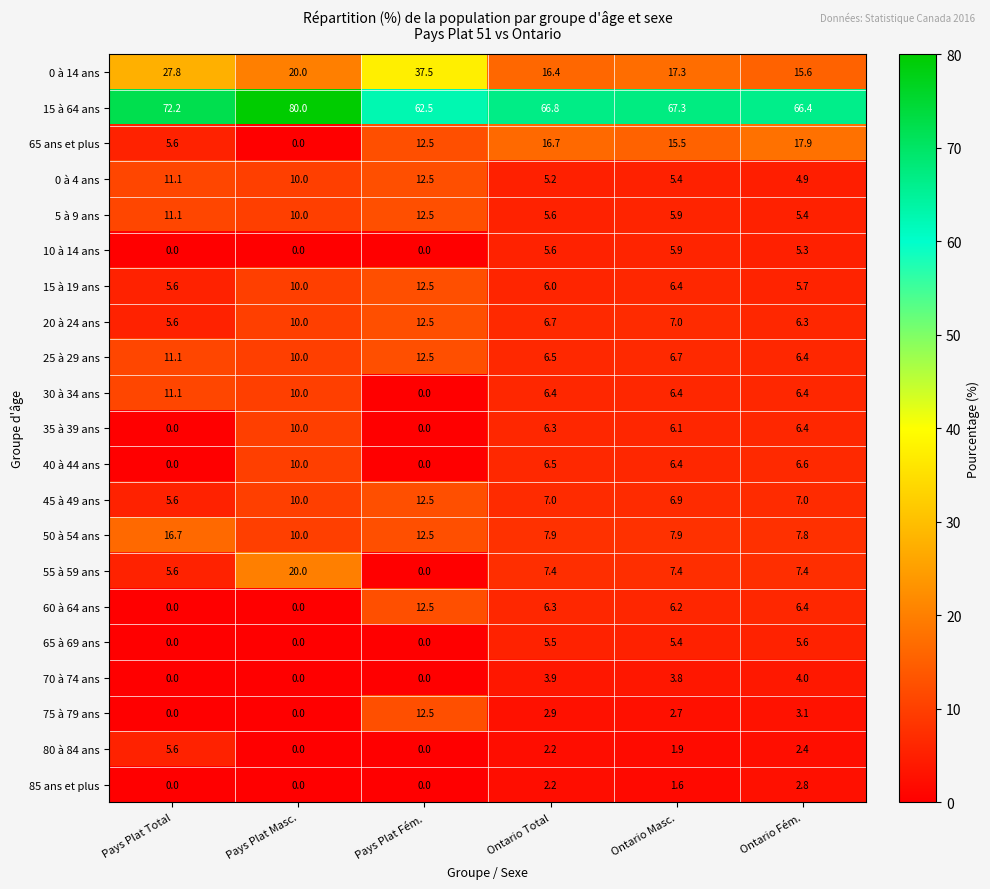

At which label does 35 à 39 ans first exceed 6?

Pays Plat Masc.